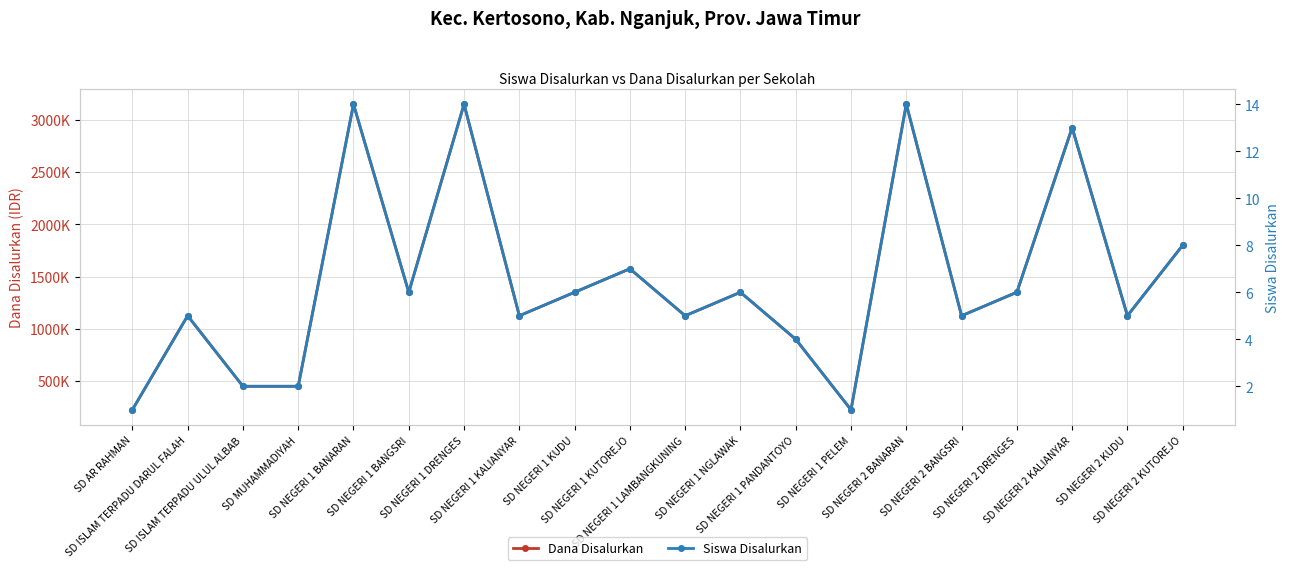

What is the maximum value shown in the chart?

3150000